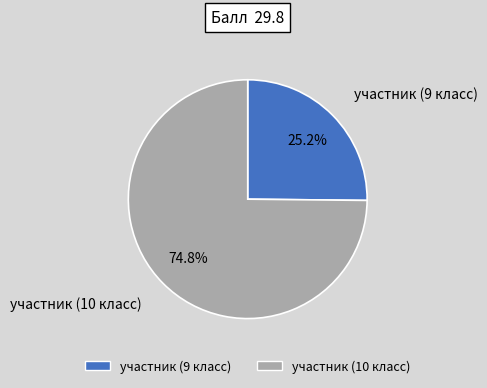

Combined, do участник (9 класс) and участник (10 класс) account for over 50%?

Yes